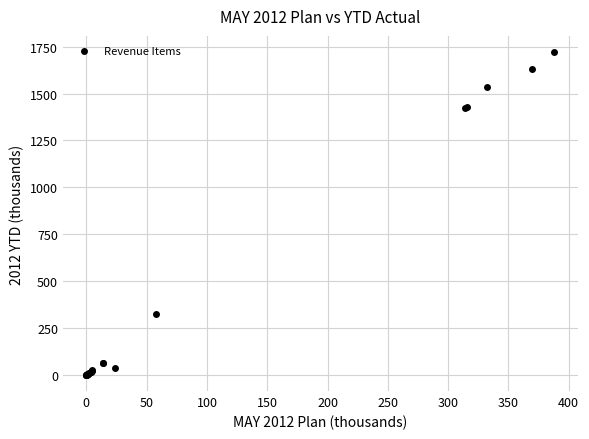

What Y value in the scatter plot is closest to 860?

326.3